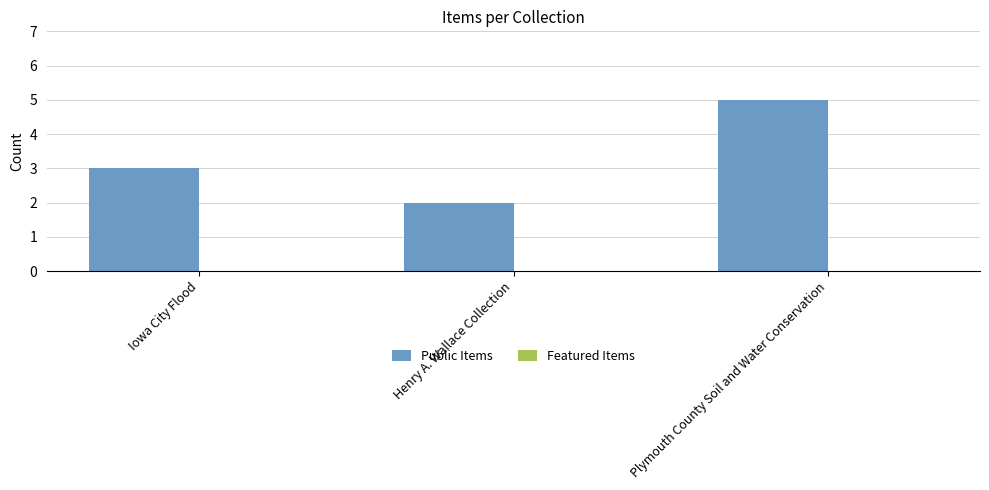

Rank the categories by value from lowest to highest.

Henry A. Wallace Collection, Iowa City Flood, Plymouth County Soil and Water Conservation